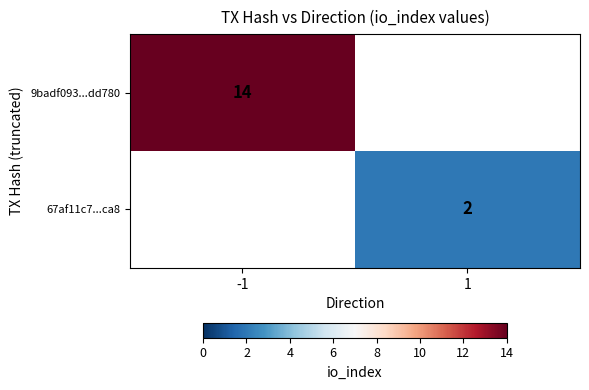

Is it true that 67af11c7...ca8 equals 1 at 1?

False